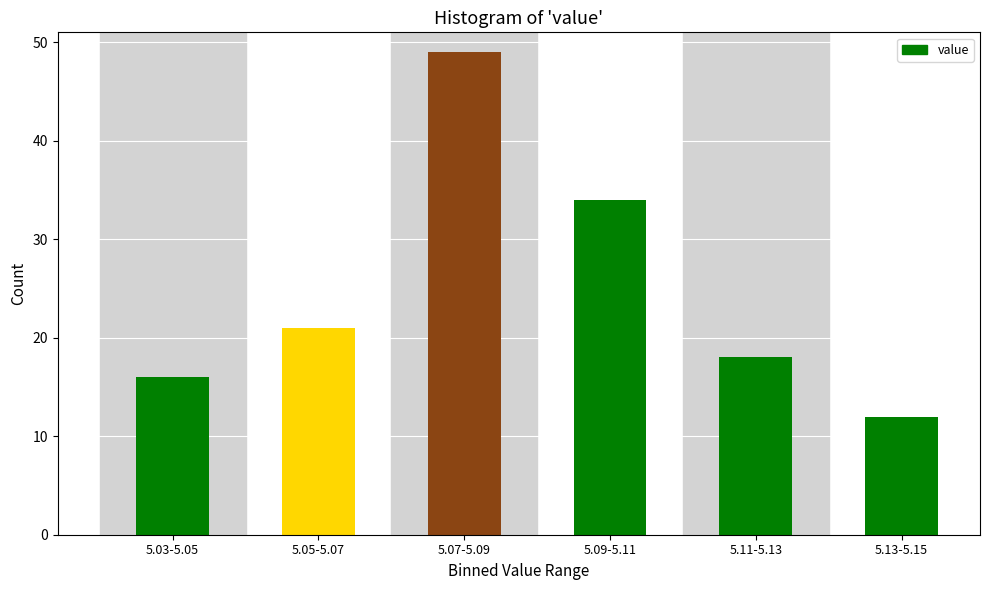

Reading left to right, what are all the values shown in this chart?

16	21	49	34	18	12